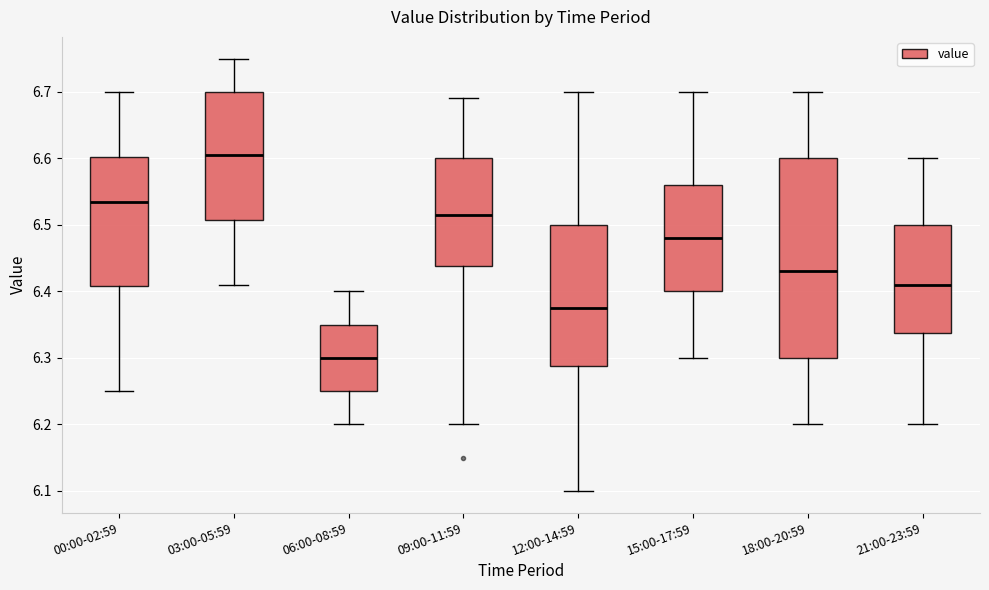

Where does the lower whisker of the box for 15:00-17:59 end on the y-axis? The values are not printed on the chart, so give them approximately, as read against the axis.

6.30